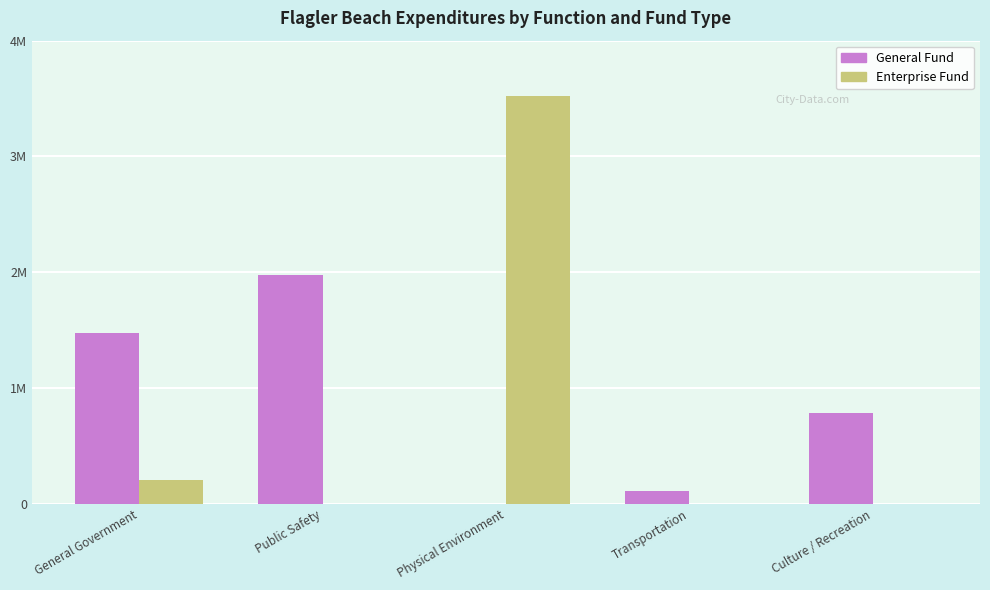

What are all the series names shown in the legend?

General Fund, Enterprise Fund